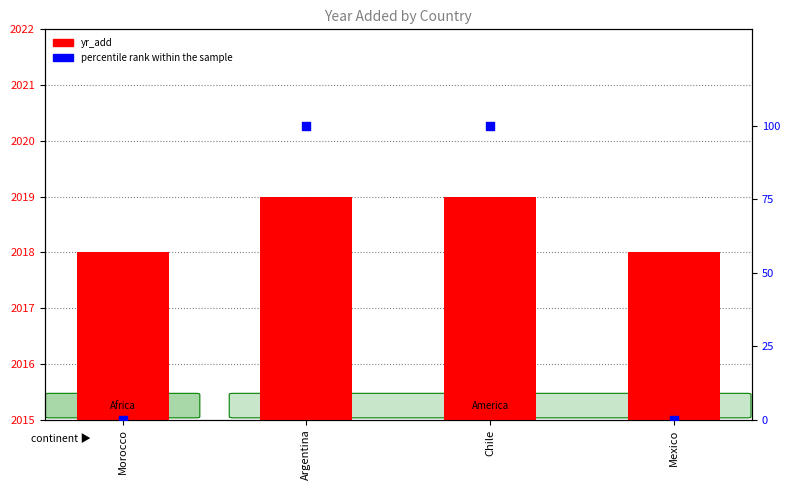

Which series contains the highest Y value?

yr_add